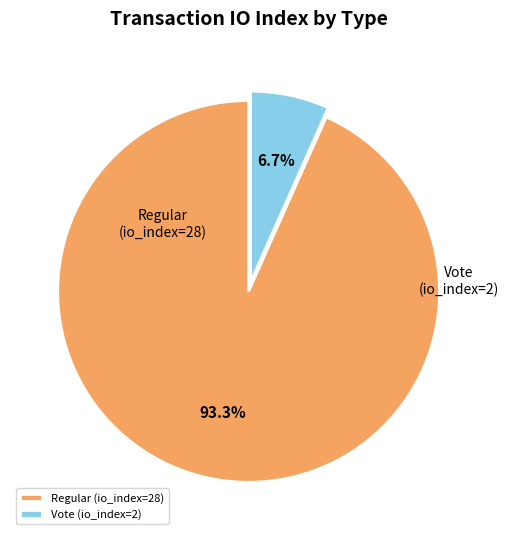

What percentage do Regular (io_index=28) and Vote (io_index=2) together represent?

100.0%